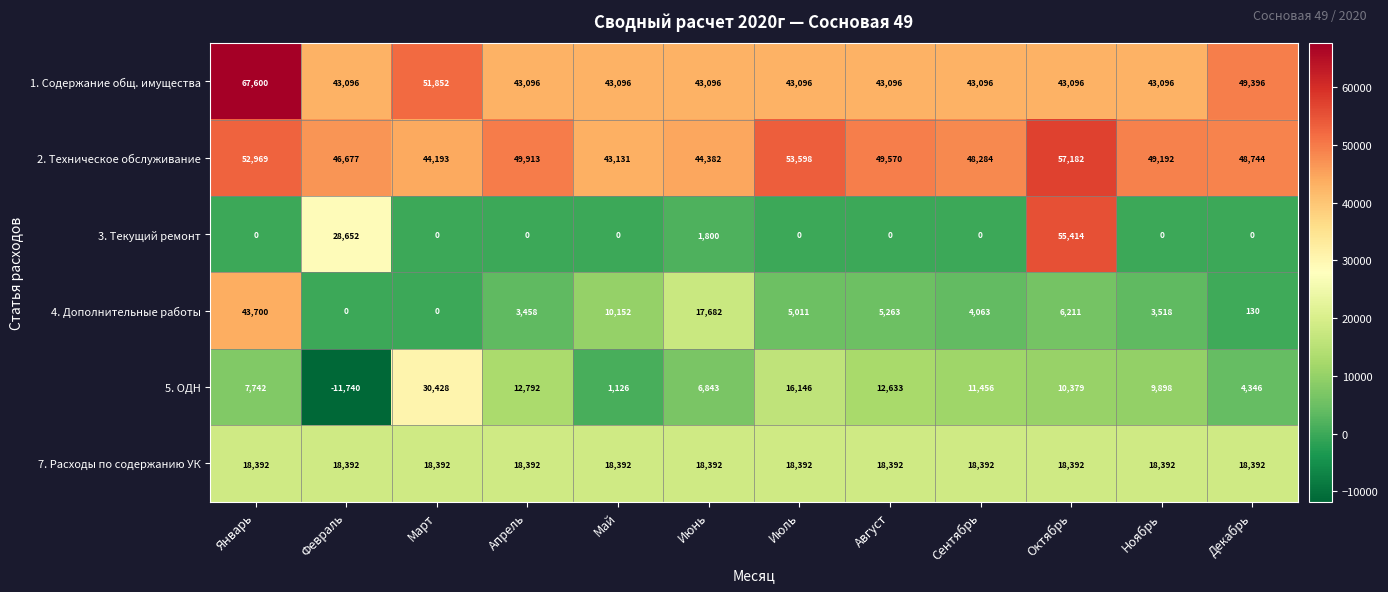

What is the greatest value displayed?

67600